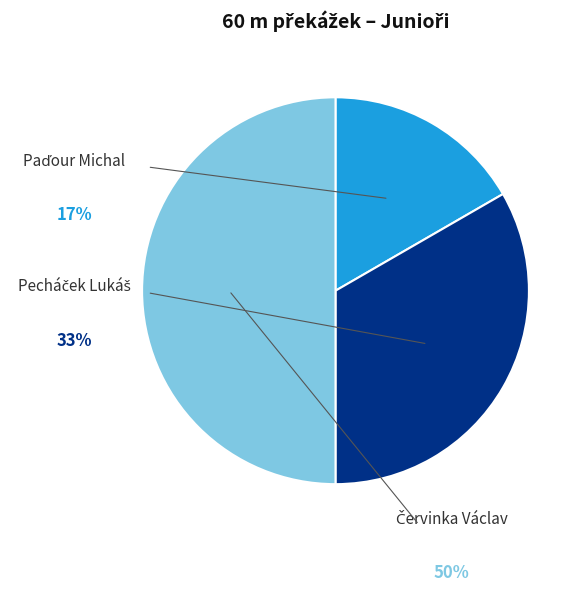

True or false: Červinka Václav accounts for 60% of the total.

False